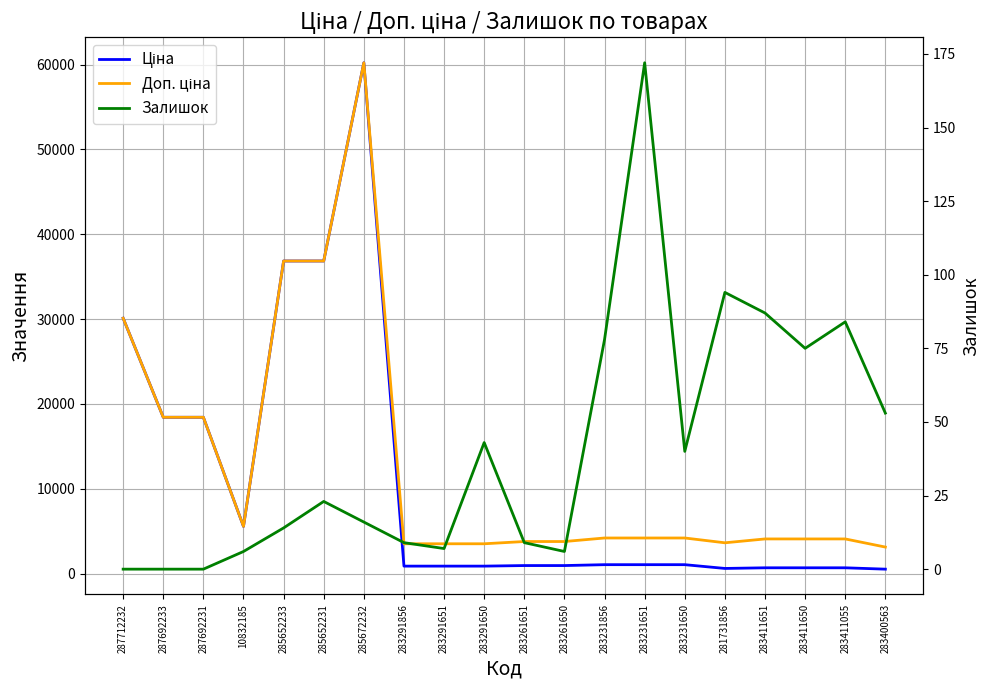

How many lines are shown in the chart?

3